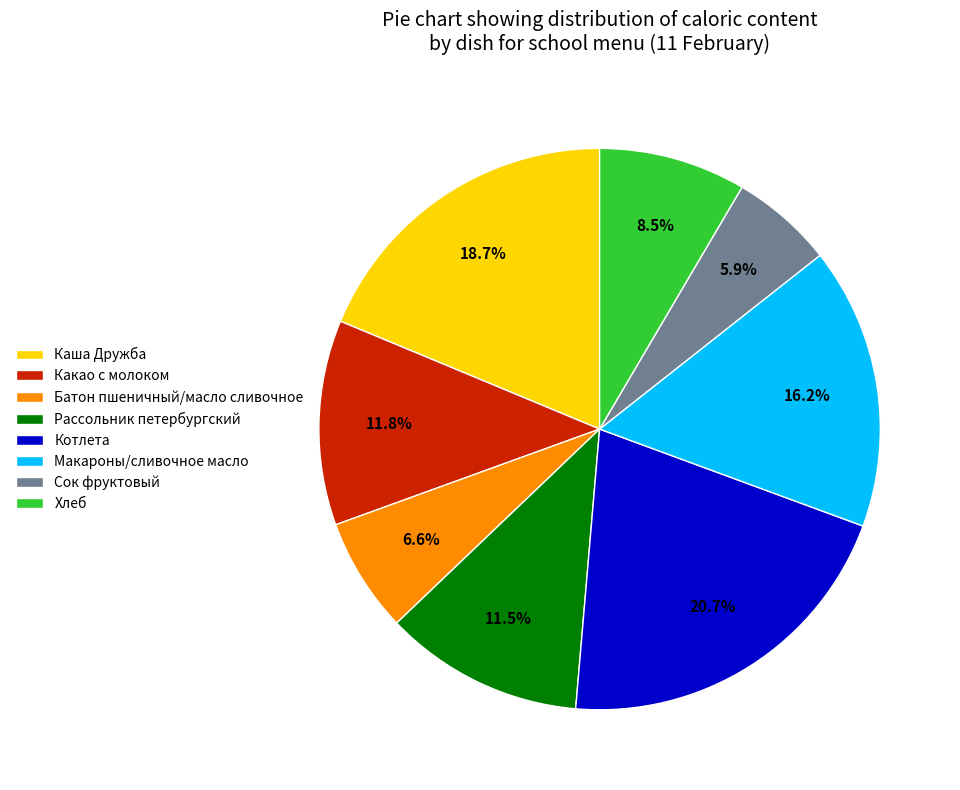

How many segments does this pie chart have?

8